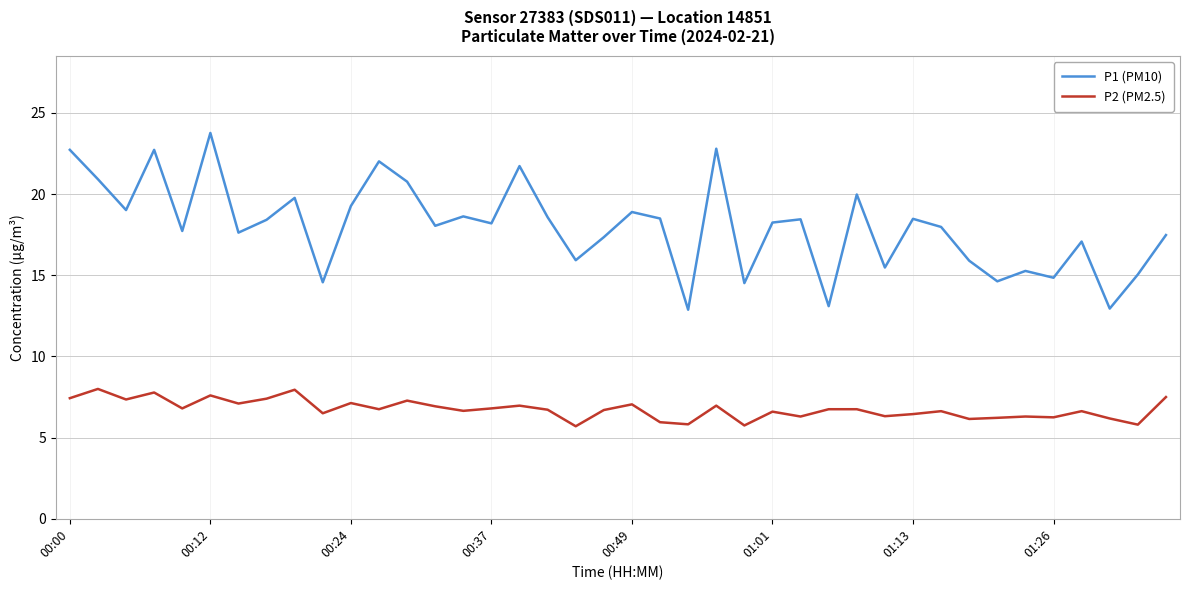

Is this an area chart (filled region under the line)?

No